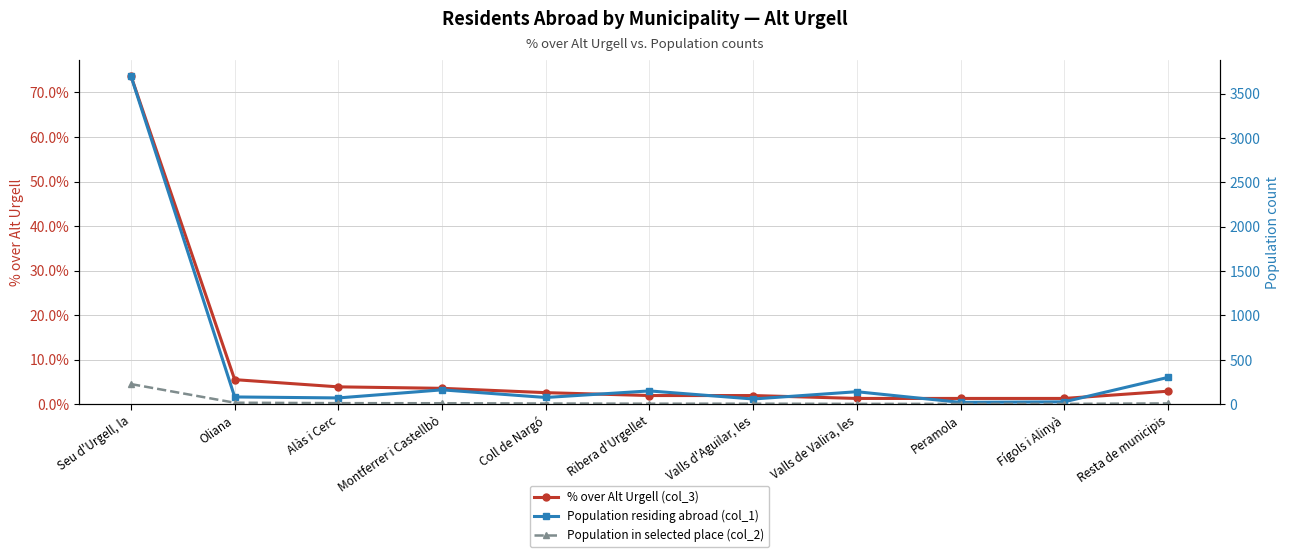

Reading right to left, what are all the values shown in this chart?

% over Alt Urgell (col_3): 2.9	1.3	1.3	1.3	1.9	1.9	2.6	3.6	3.9	5.5	73.7
Population residing abroad (col_1): 302.0	27.0	21.0	141.0	59.0	150.0	76.0	162.0	71.0	82.0	3696.0
Population in selected place (col_2): 9.0	4.0	4.0	4.0	6.0	6.0	8.0	11.0	12.0	17.0	227.0